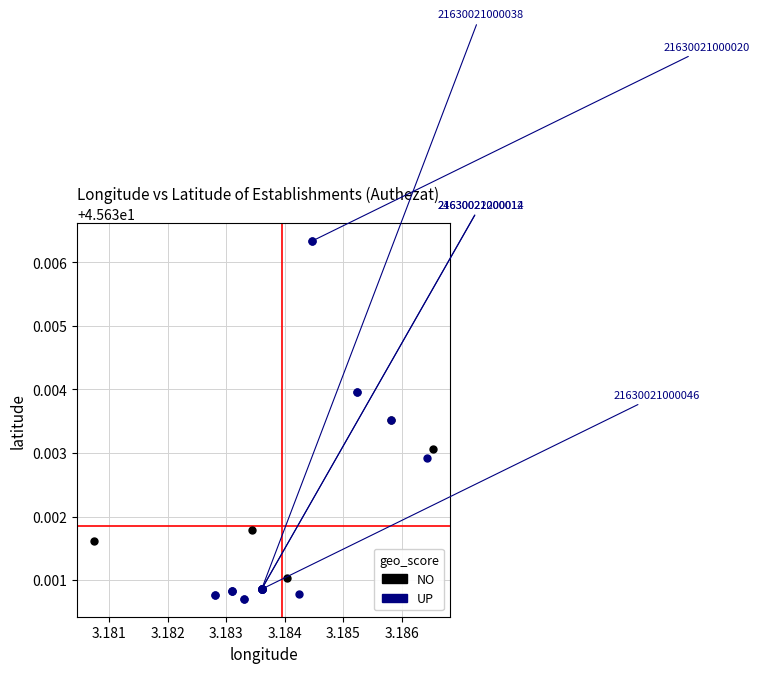

Which series reaches the maximum Y coordinate?

UP